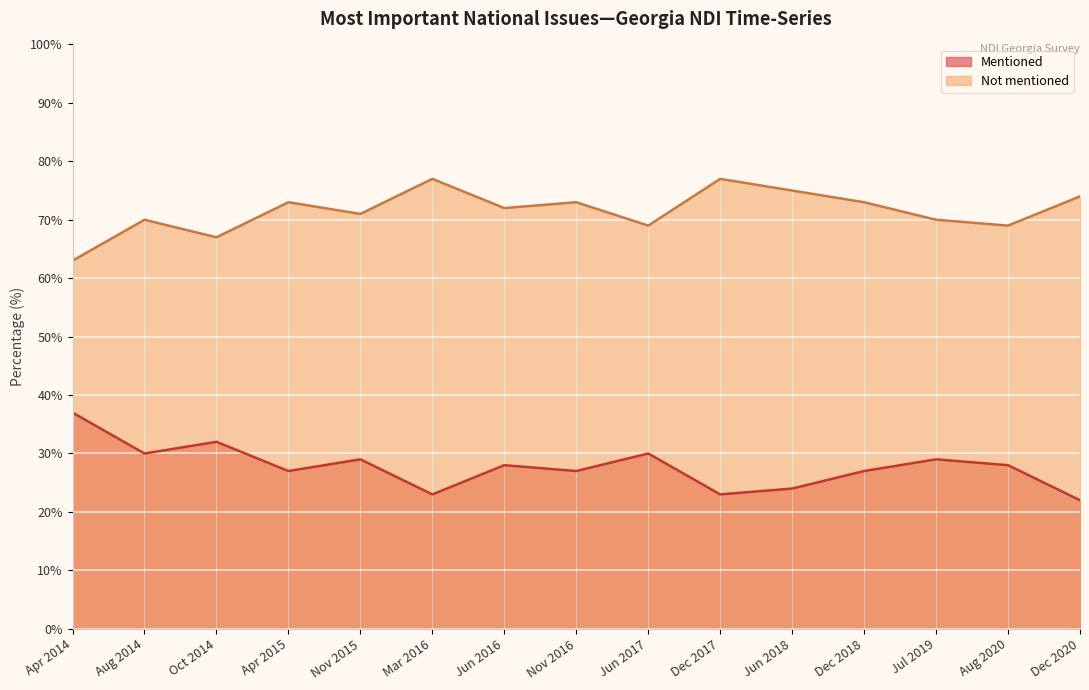

True or false: Not mentioned and Mentioned intersect in this chart.

False